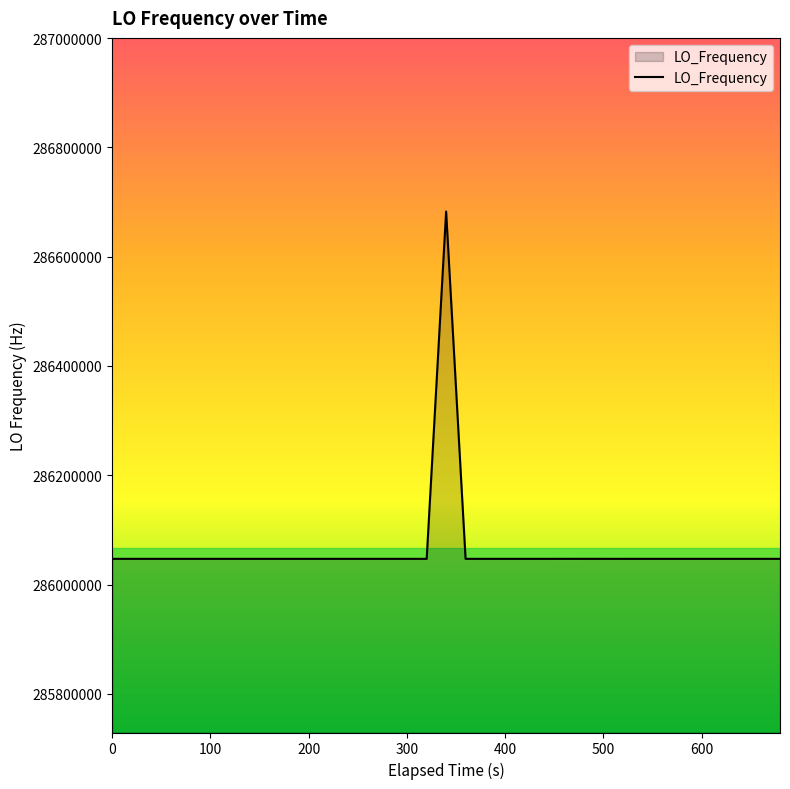

What is the maximum value shown in the chart?

286682702.8